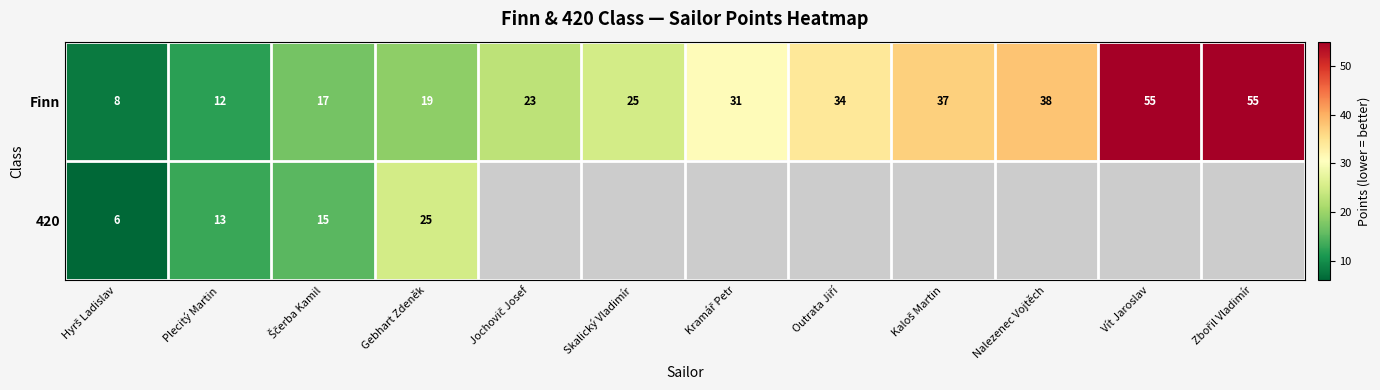

True or false: Finn has a value of 38 at Nalezenec Vojtěch.

True